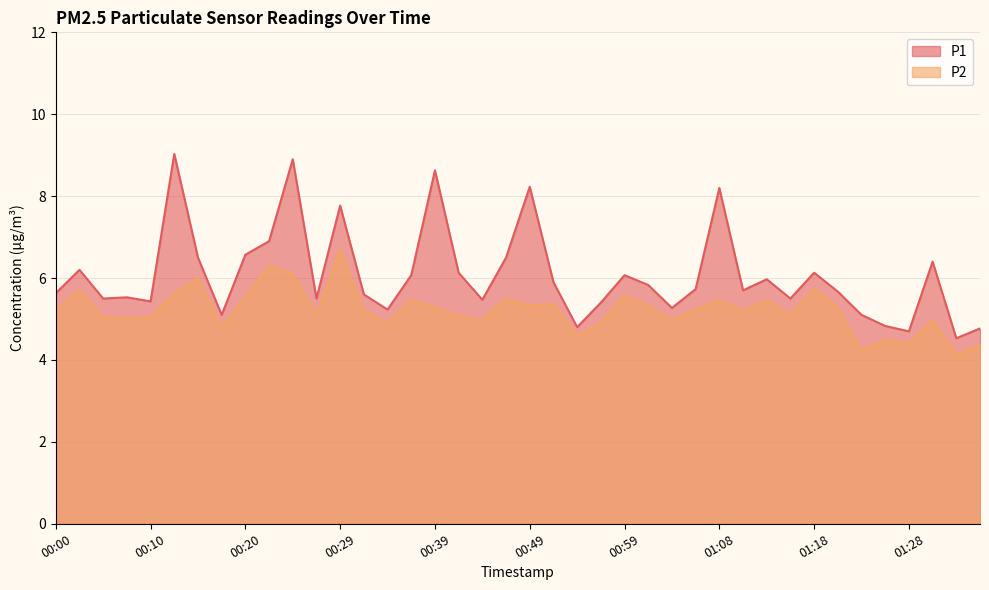

At which label does P1 reach its peak?

00:12